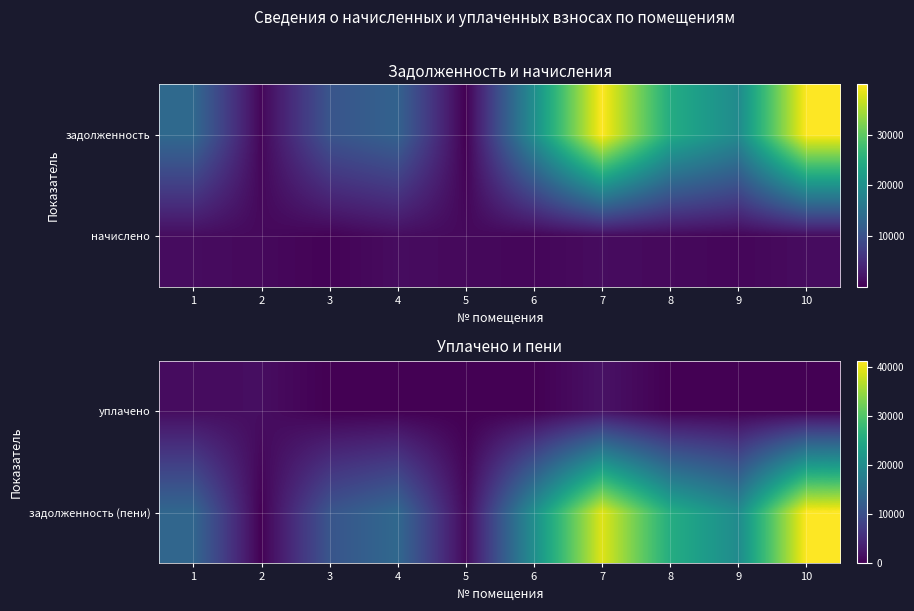

How many data points does each series have?

10